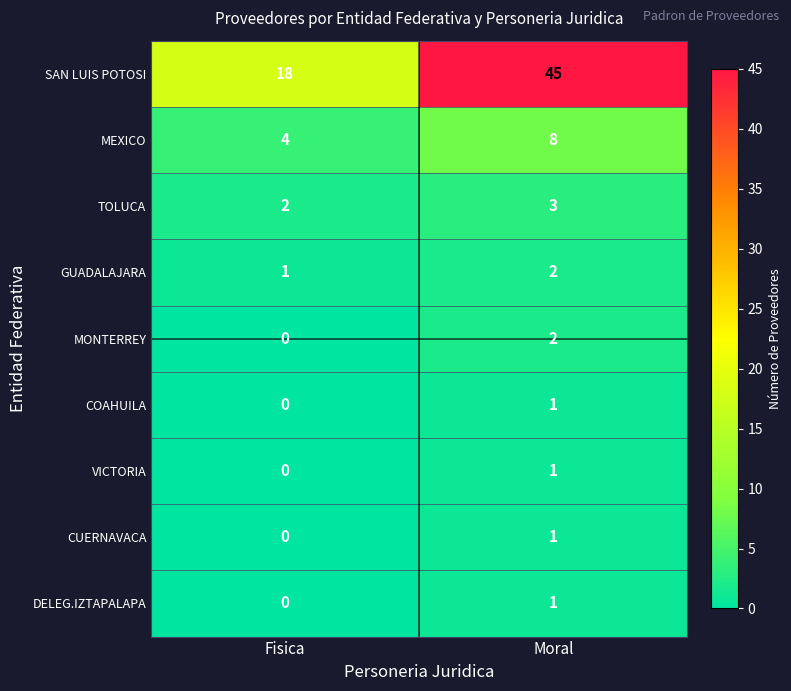

The MEXICO series shows 4 at Fisica. True or false?

True